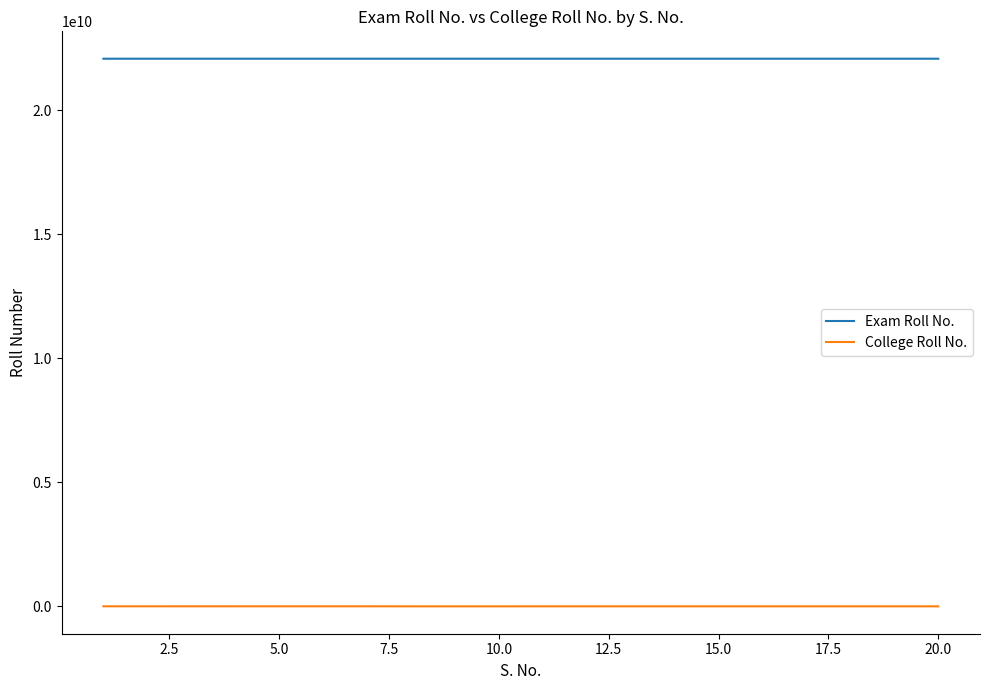

True or false: Exam Roll No. and College Roll No. cross at least once.

False